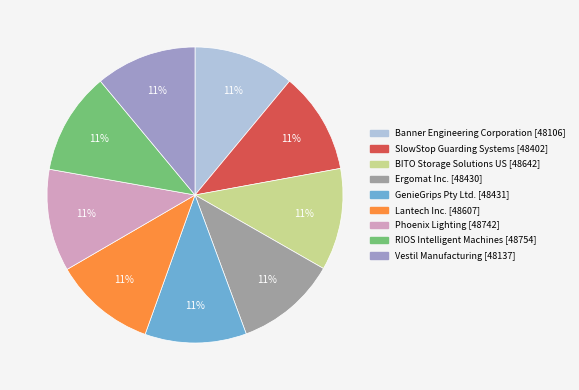

What is the ratio of the value at SlowStop Guarding Systems to the value at Ergomat Inc.?

1.0